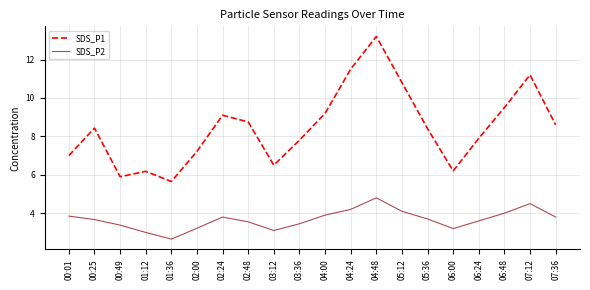

Rank the series by their maximum value, from lowest to highest.

SDS_P2, SDS_P1